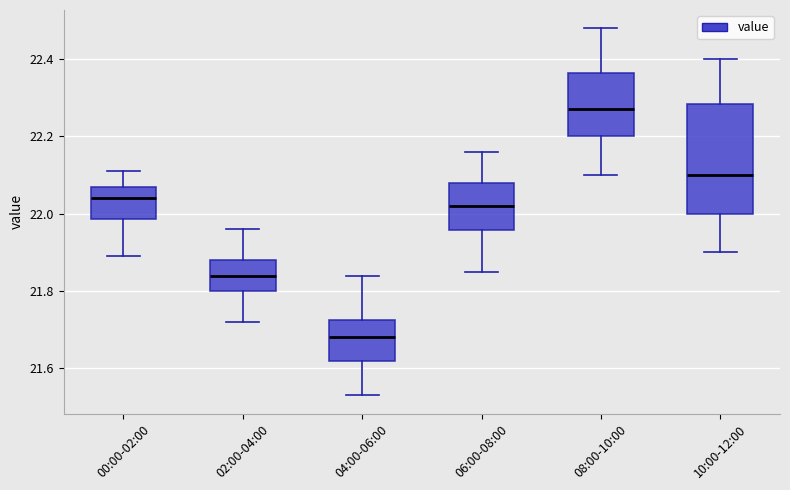

Reading left to right, read every box against the y-axis: the position of its median line, the range the box covers, and the ends of its whiskers. The values are not printed on the chart, so give them approximately, as read against the axis.

00:00-02:00: median 22.04, box 21.98 to 22.08, whiskers 21.90 to 22.12
02:00-04:00: median 21.84, box 21.80 to 21.88, whiskers 21.72 to 21.96
04:00-06:00: median 21.68, box 21.62 to 21.72, whiskers 21.54 to 21.84
06:00-08:00: median 22.02, box 21.96 to 22.08, whiskers 21.86 to 22.16
08:00-10:00: median 22.28, box 22.20 to 22.36, whiskers 22.10 to 22.48
10:00-12:00: median 22.10, box 22.00 to 22.28, whiskers 21.90 to 22.40